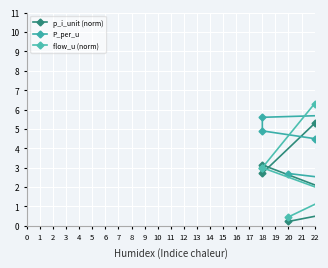

How many categories are shown in the chart?

6